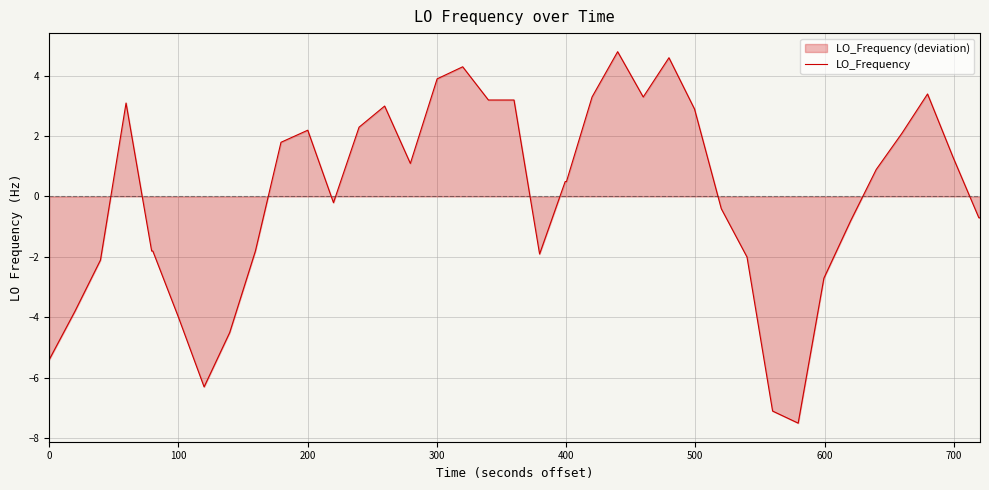

What is the smallest value displayed?

-7.5